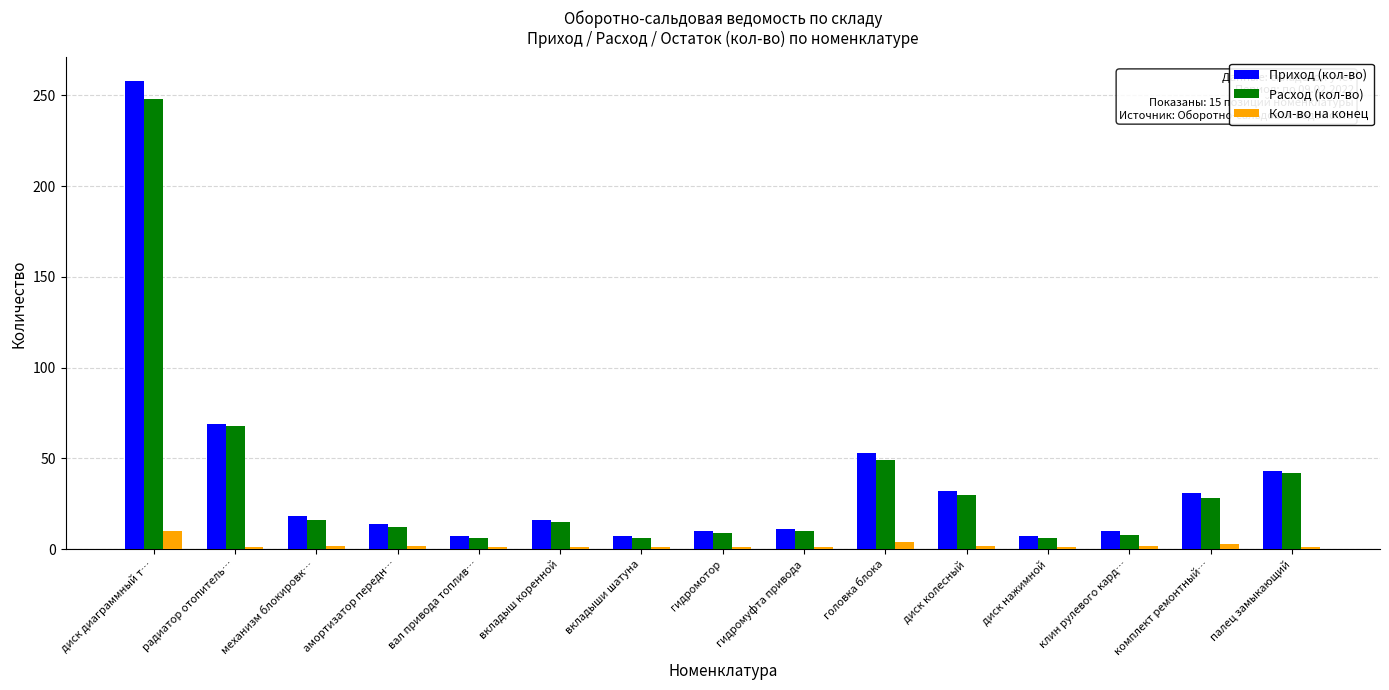

At which label is Расход (кол-во) closest to 127?

радиатор отопитель…